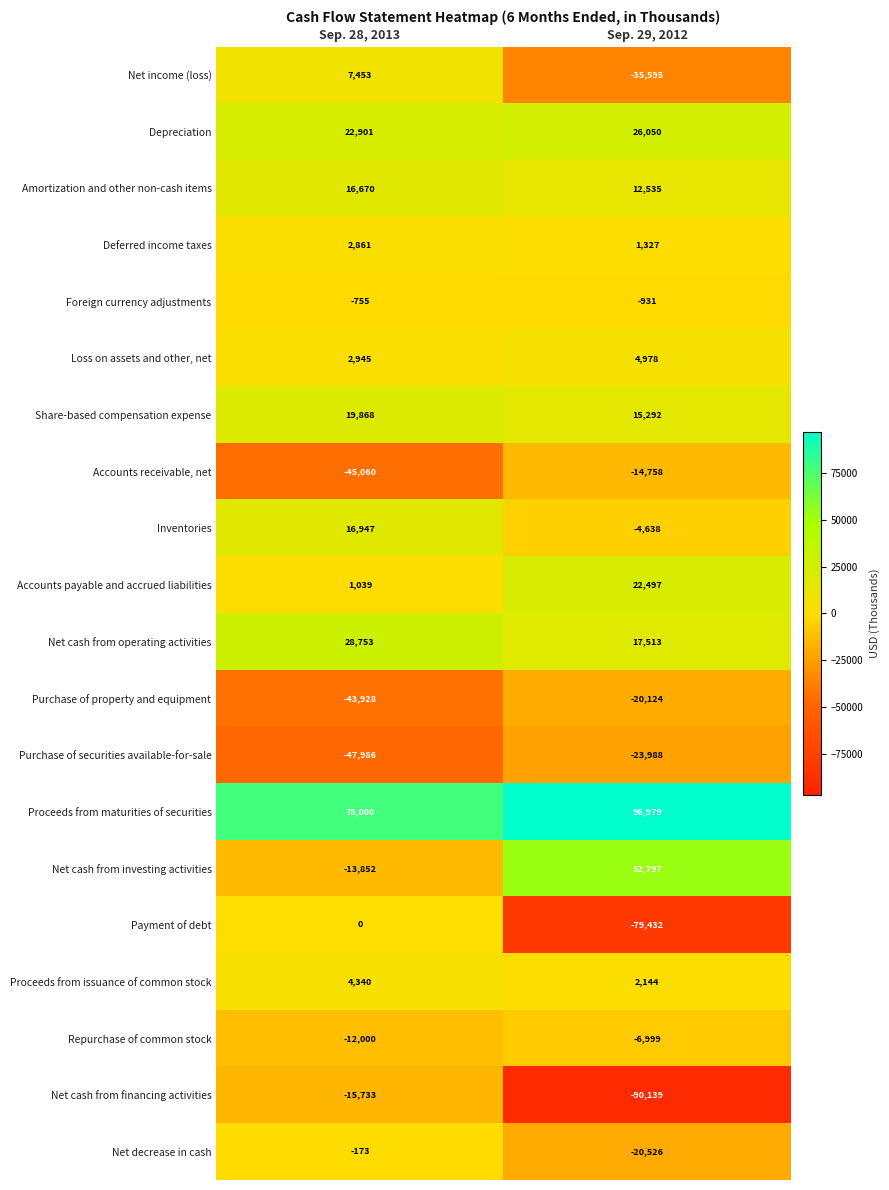

Which series has the largest range (max minus min)?

Payment of debt